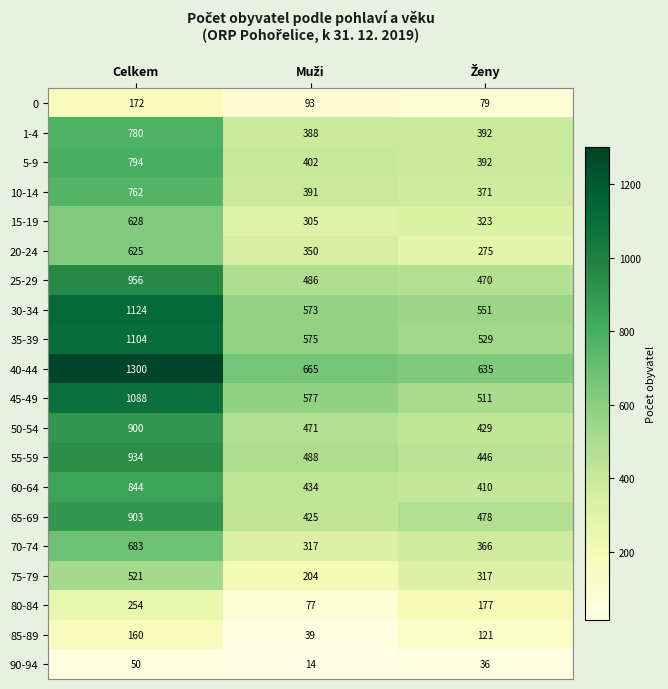

Which series has the largest range (max minus min)?

40-44